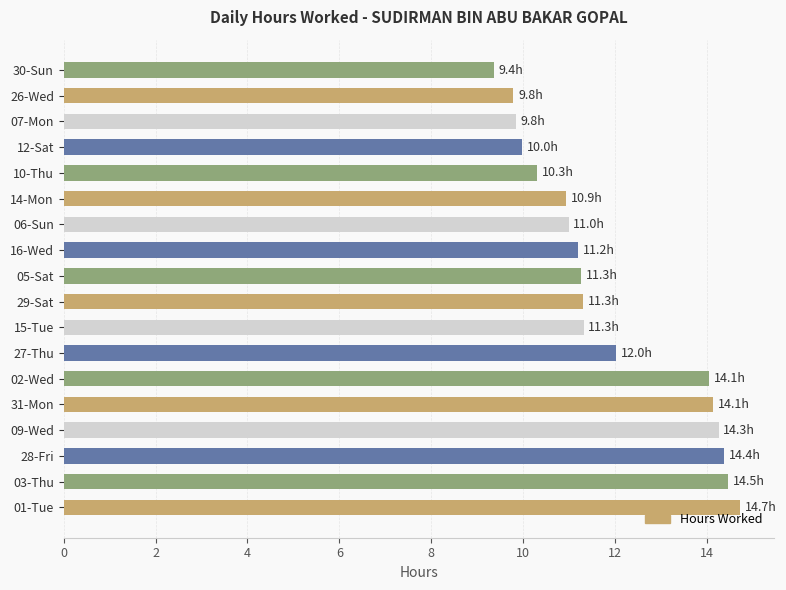

What is the sum of the values at 28-Fri and 27-Thu?

26.4